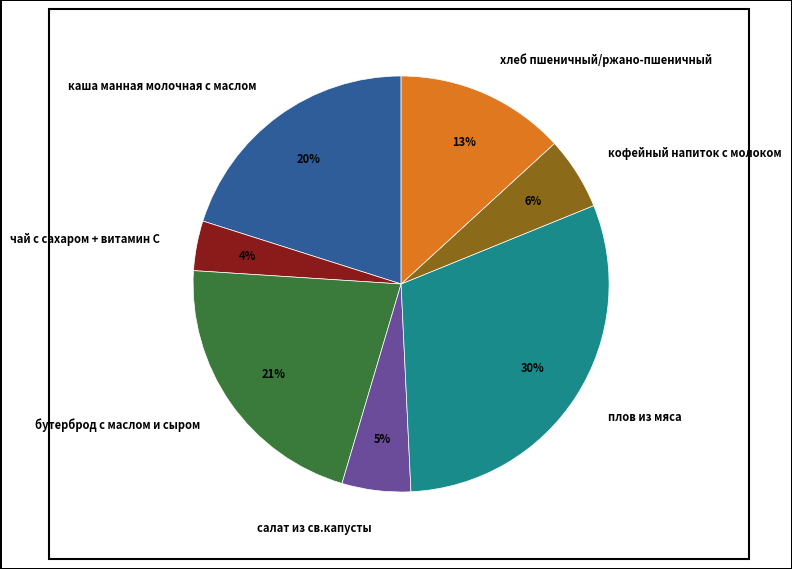

Is there any slice that represents more than half of the pie?

No